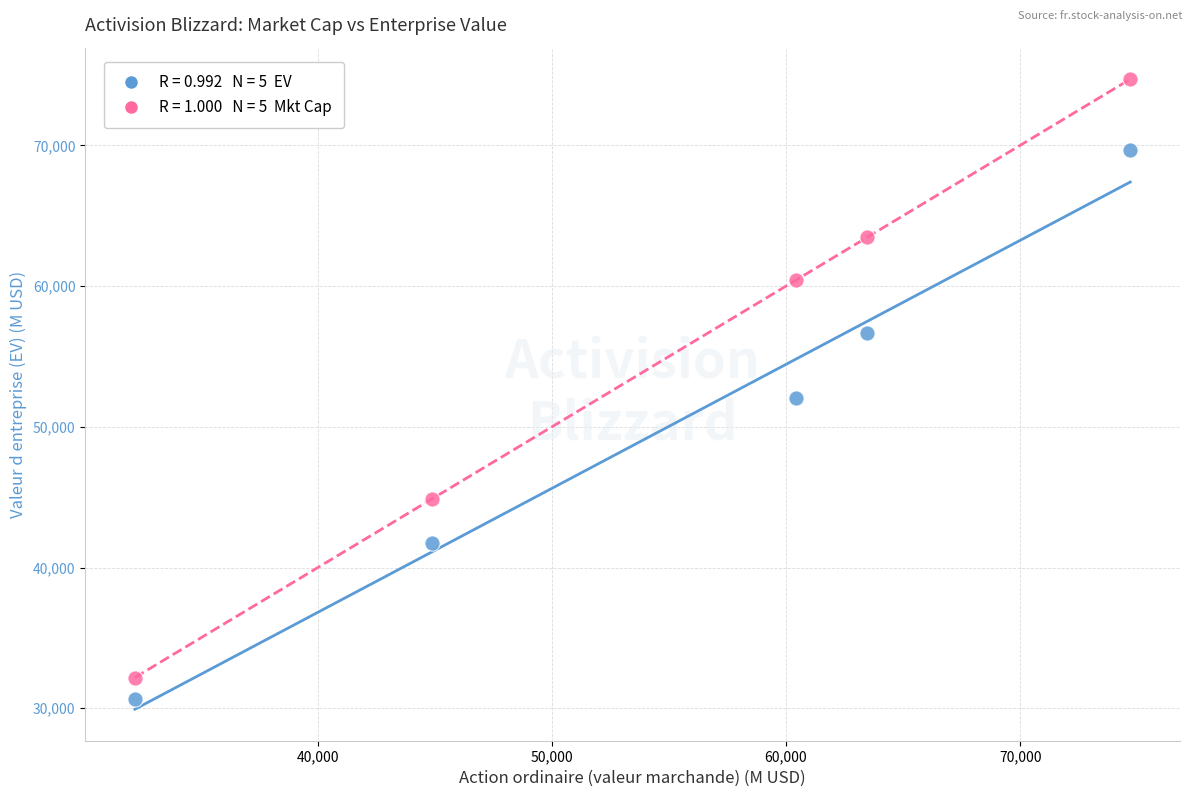

Across all series, what Y value is closest to 52668?

52063